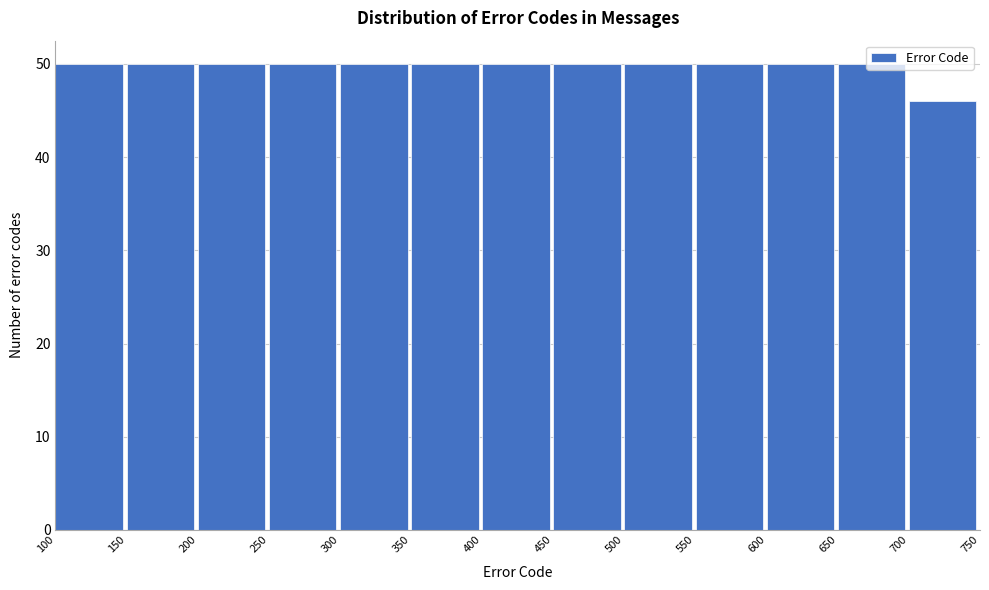

Reading left to right, list every bar in this chart as the range it spans on the x-axis followed by its height. The values are not printed on the chart, so give them approximately, as read against the axis.

100 to 150: 50
150 to 200: 50
200 to 250: 50
250 to 300: 50
300 to 350: 50
350 to 400: 50
400 to 450: 50
450 to 500: 50
500 to 550: 50
550 to 600: 50
600 to 650: 50
650 to 700: 50
700 to 750: 46